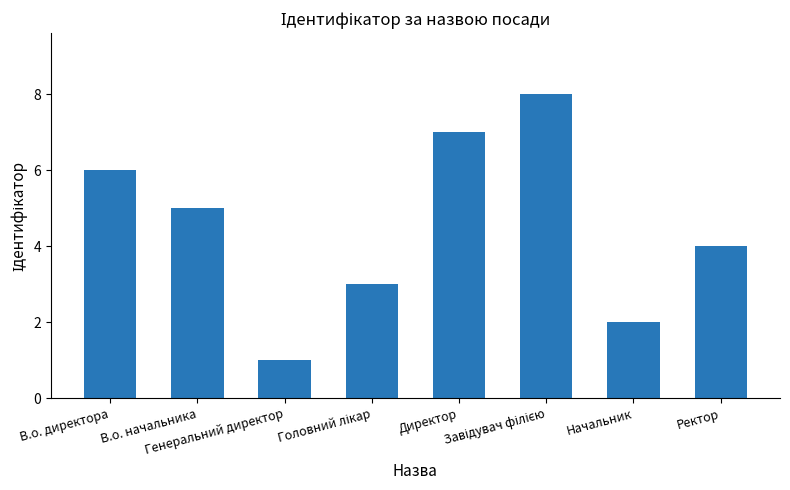

What is the sum of all values?

36